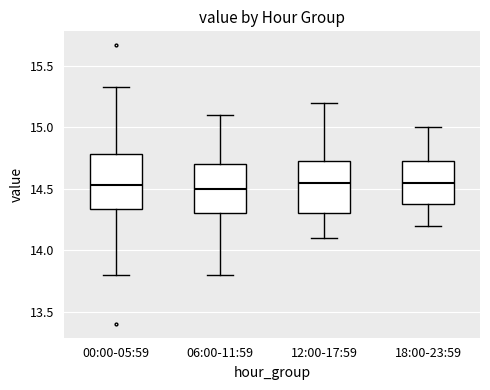

Reading left to right, transcribe this box plot: for each box, give where its median line is, the range the box spans, and where its two whiskers end, as read against the y-axis. The values are not printed on the chart, so give them approximately, as read against the axis.

00:00-05:59: median 14.55, box 14.35 to 14.80, whiskers 13.80 to 15.35
06:00-11:59: median 14.50, box 14.30 to 14.70, whiskers 13.80 to 15.10
12:00-17:59: median 14.55, box 14.30 to 14.75, whiskers 14.10 to 15.20
18:00-23:59: median 14.55, box 14.40 to 14.75, whiskers 14.20 to 15.00